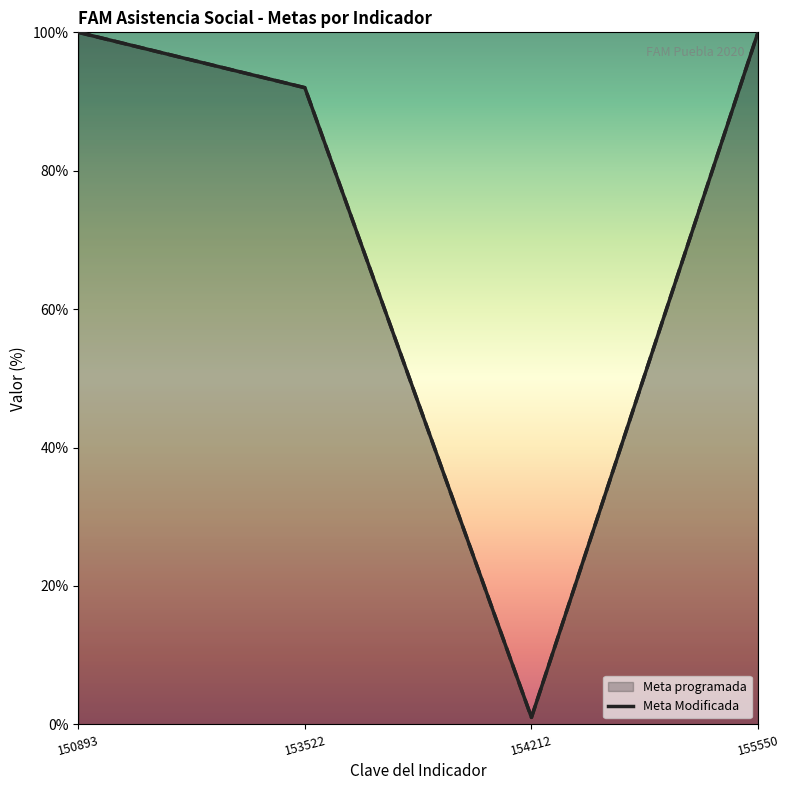

Rank the series at 153522 from lowest to highest value.

Meta programada (line), Meta Modificada (line)